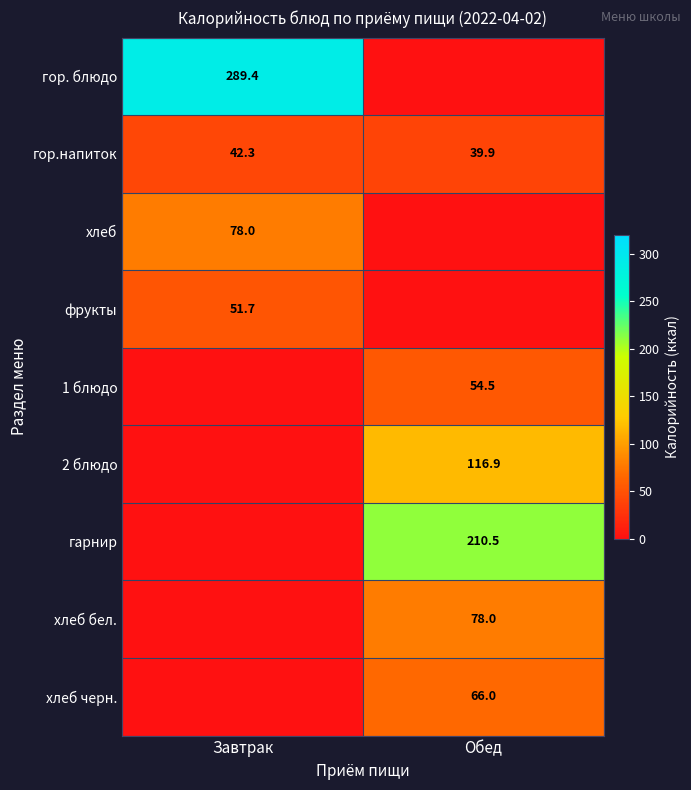

Which label corresponds to the smallest value in the chart?

Обед